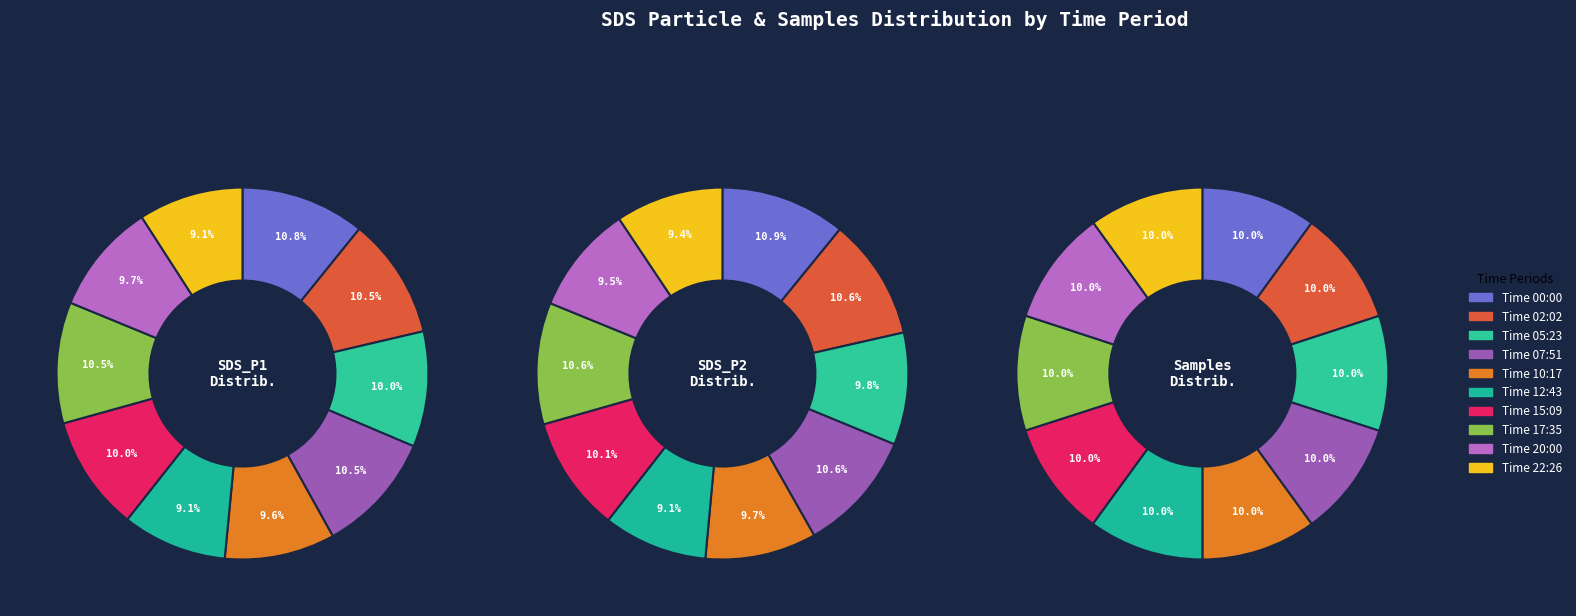

Is it true that 0 is 1% of the pie?

False